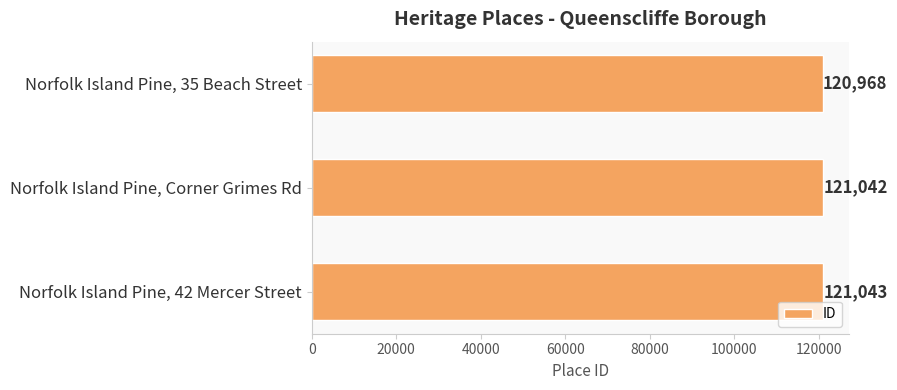

Reading top to bottom, transcribe all the data shown in this chart.

Norfolk Island Pine, 35 Beach Street=120968	Norfolk Island Pine, Corner Grimes Rd=121042	Norfolk Island Pine, 42 Mercer Street=121043